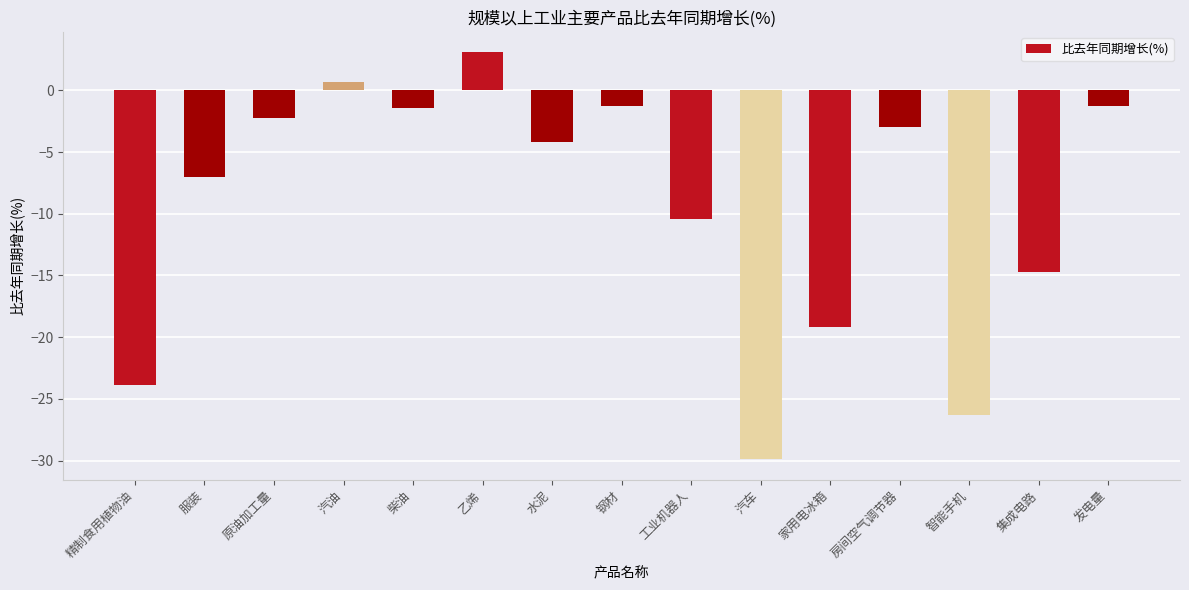

How many negative values are there?

13